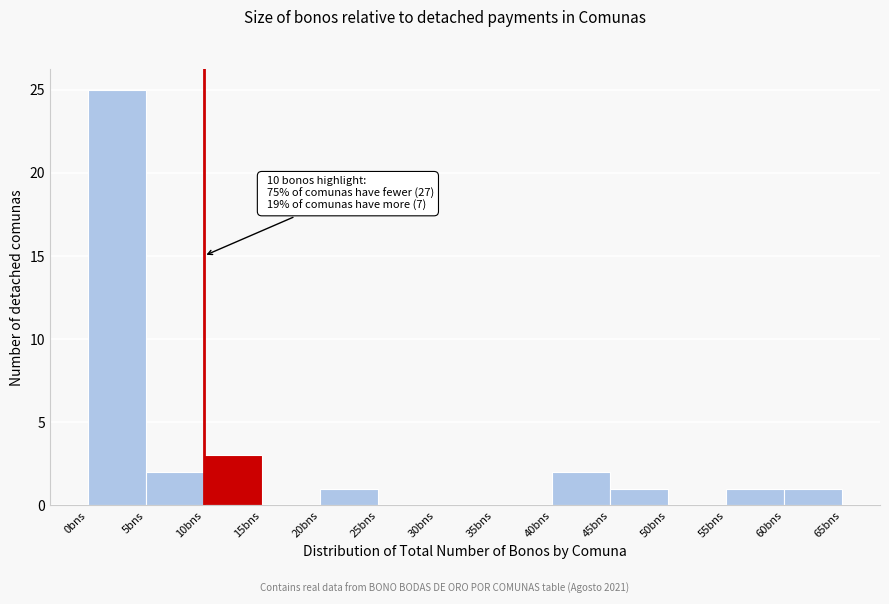

Over which range of the x-axis is the bar tallest?

0 to 5